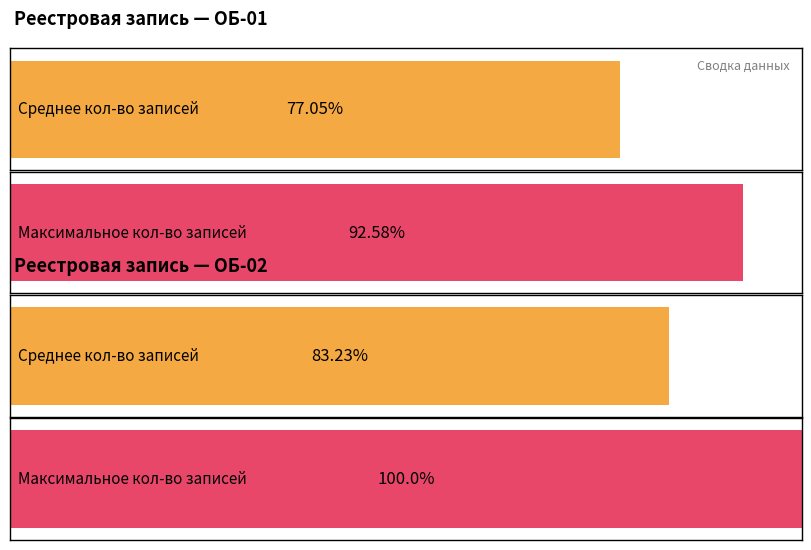

Between ОБ-02 and ОБ-01, which is larger?

ОБ-02